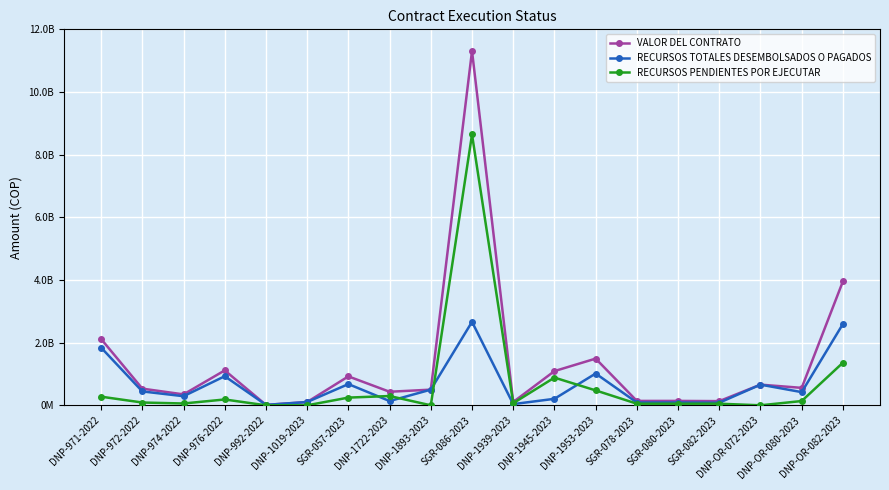

At which category is the sum across all series the highest?

SGR-086-2023